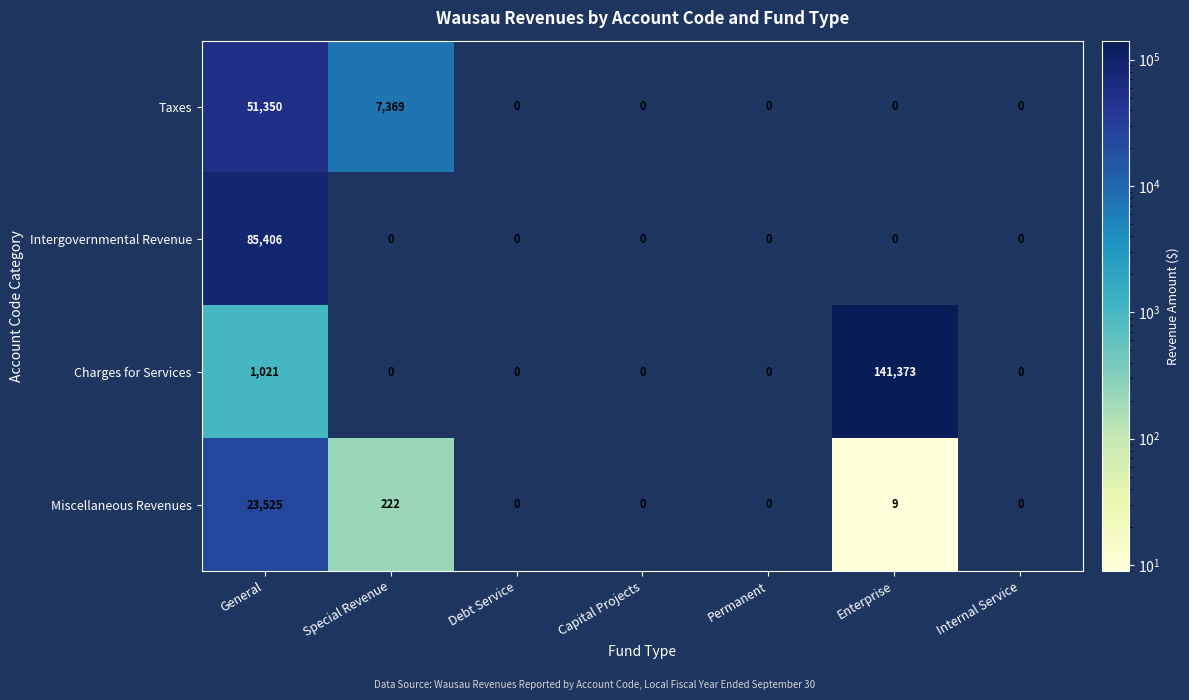

Count the number of categories in the chart.

7